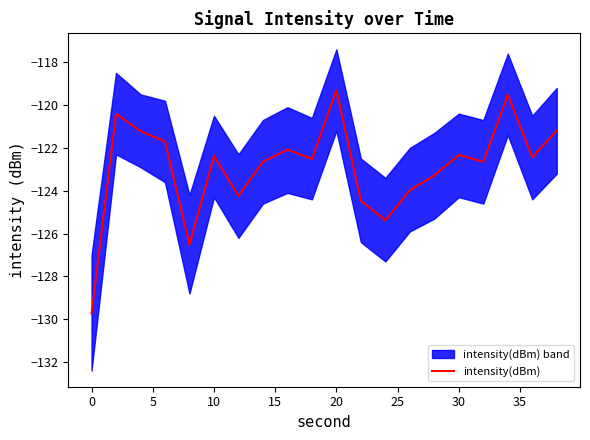

The intensity(dBm) series shows -129.7 at 0. True or false?

True